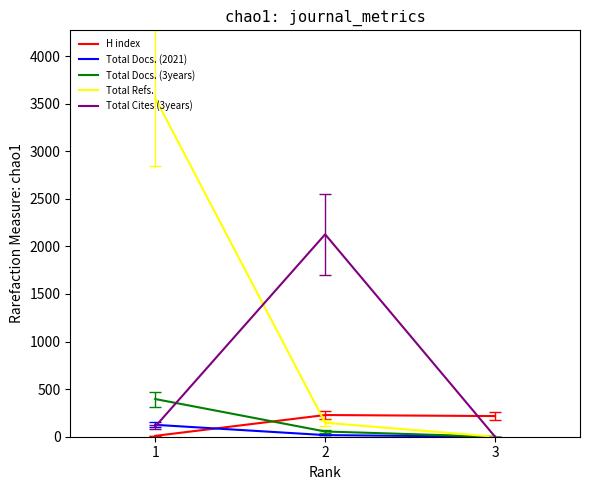

What is the sum of the Total Refs. values at 1 and 3?

3559